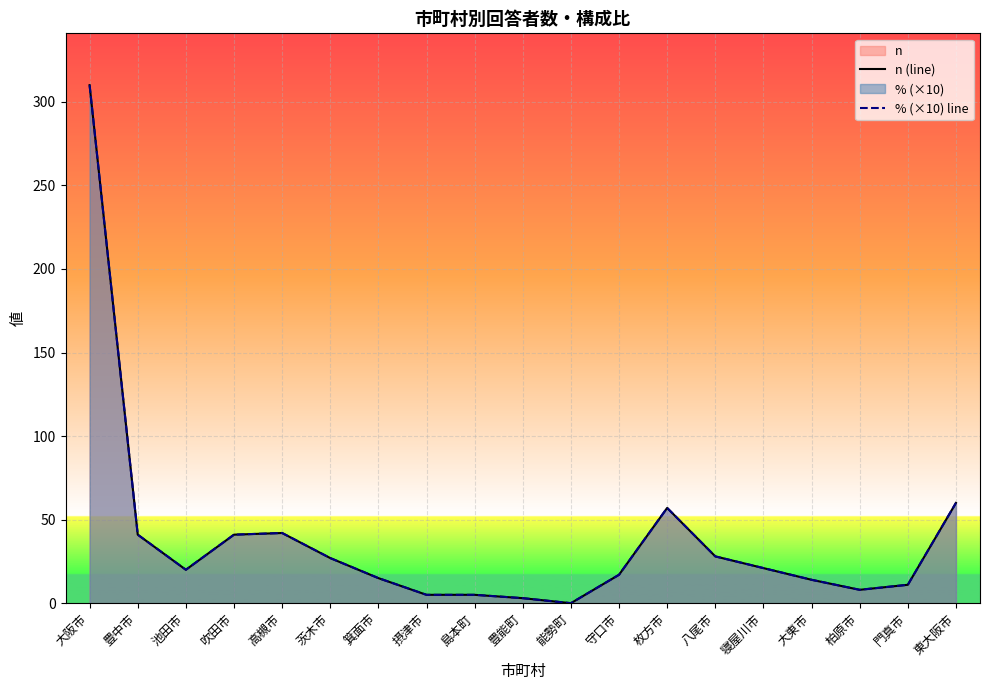

At which category is the sum across all series the highest?

大阪市